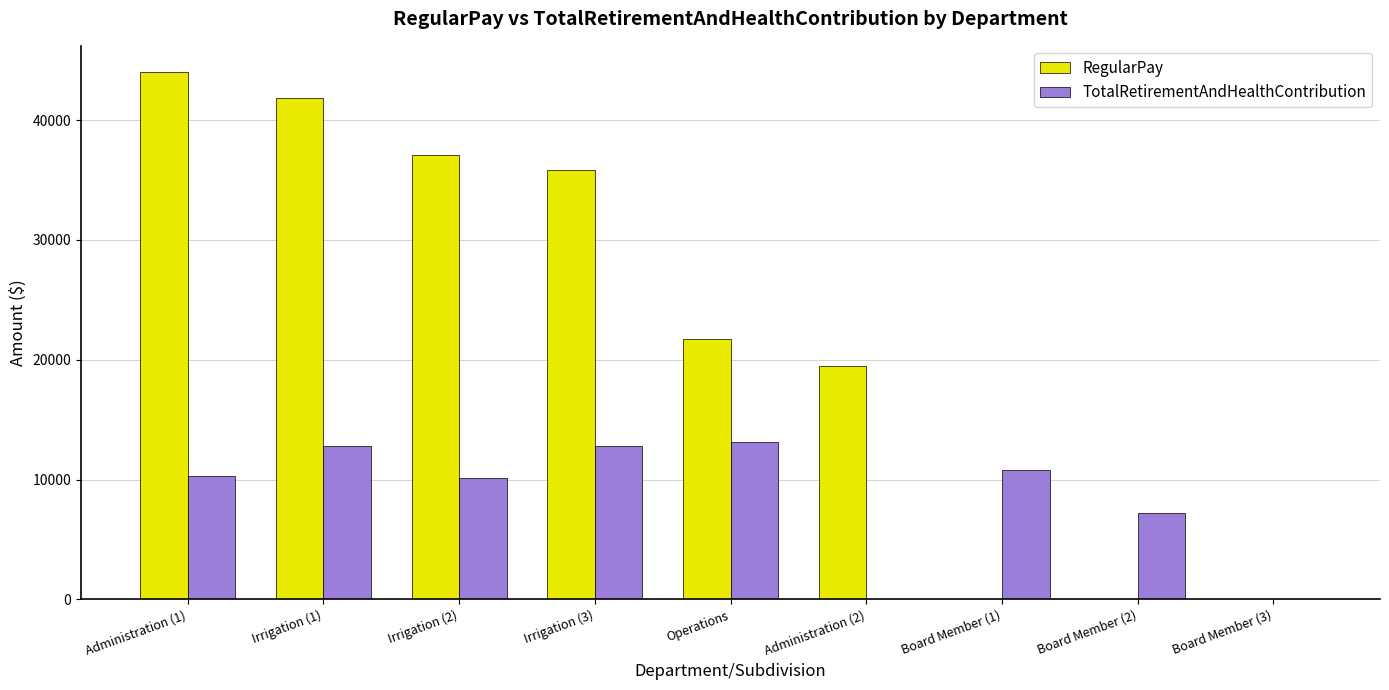

At which category does the chart reach its peak across all series?

Administration (1)